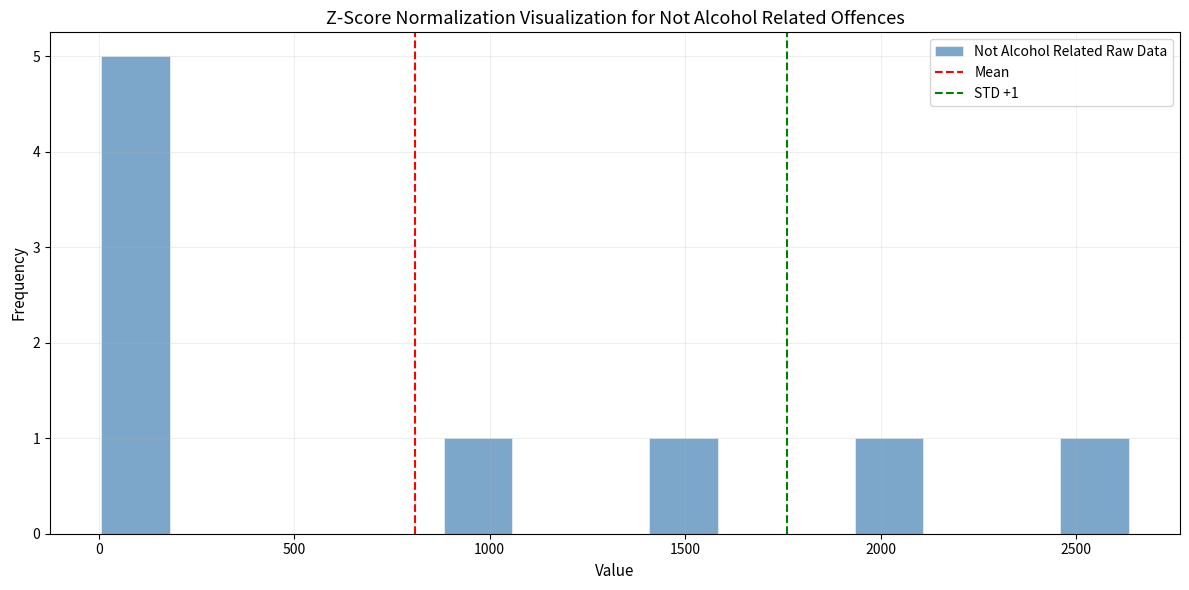

Read against the x-axis, roughly where is the centre of the tallest bar?

100